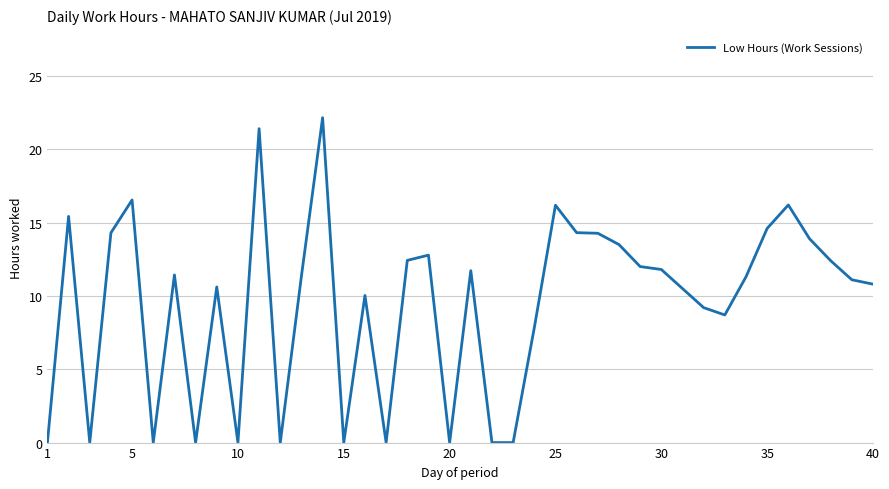

What is the difference between the second highest and minimum values?

21.4